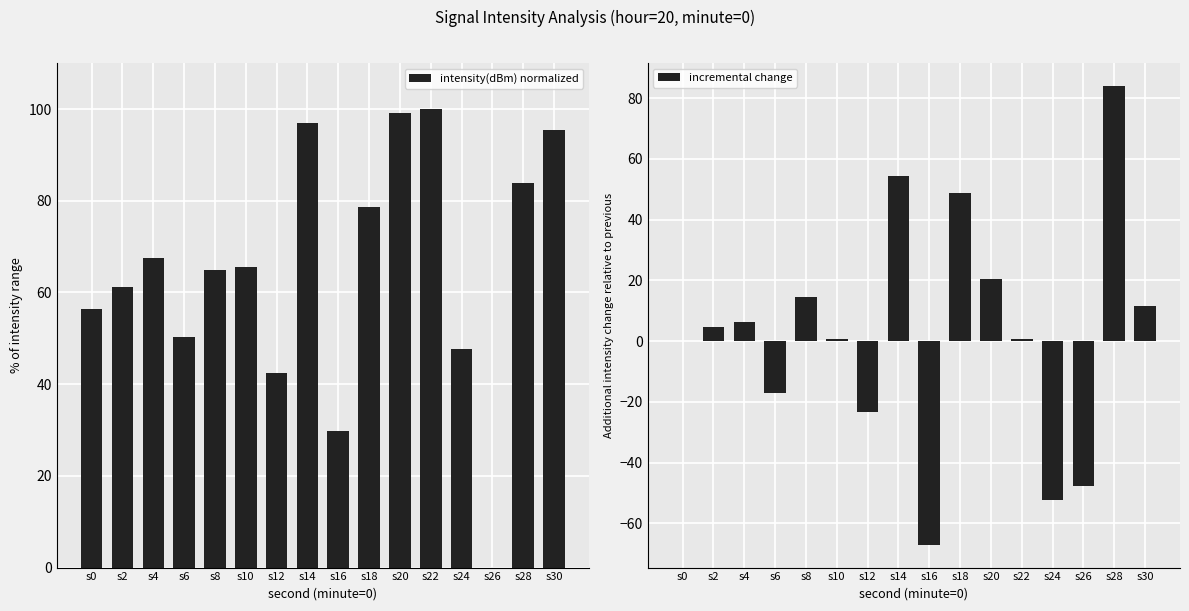

Which series has the largest total across all categories?

intensity(dBm) normalized